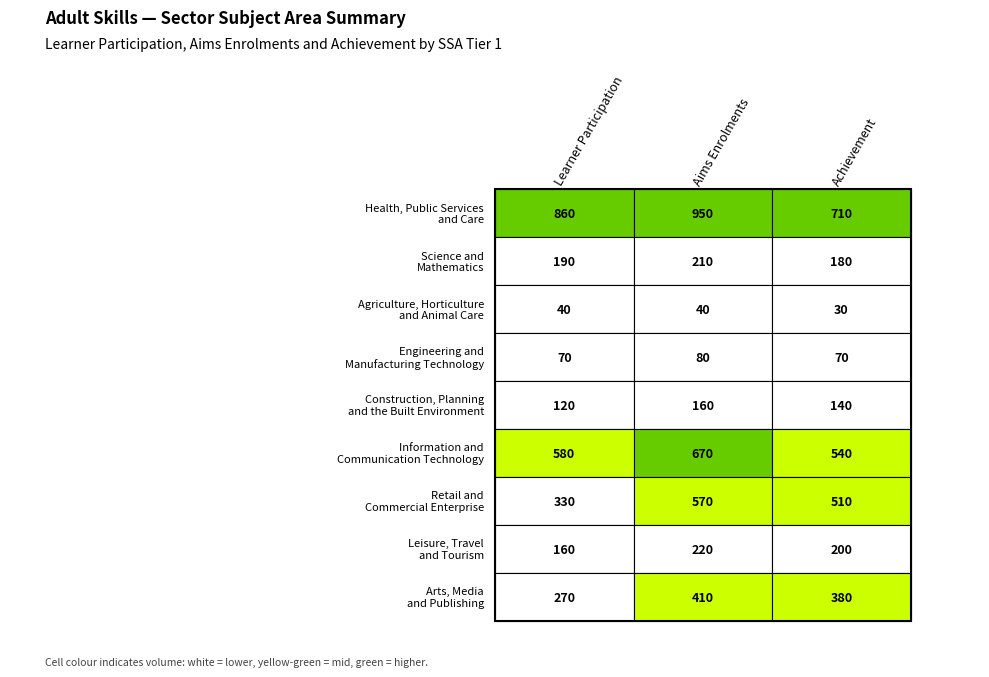

Reading left to right, transcribe all the data shown in this chart.

Health, Public Services and Care: 860	950	710
Science and Mathematics: 190	210	180
Agriculture, Horticulture and Animal Care: 40	40	30
Engineering and Manufacturing Technology: 70	80	70
Construction, Planning and the Built Environment: 120	160	140
Information and Communication Technology: 580	670	540
Retail and Commercial Enterprise: 330	570	510
Leisure, Travel and Tourism: 160	220	200
Arts, Media and Publishing: 270	410	380